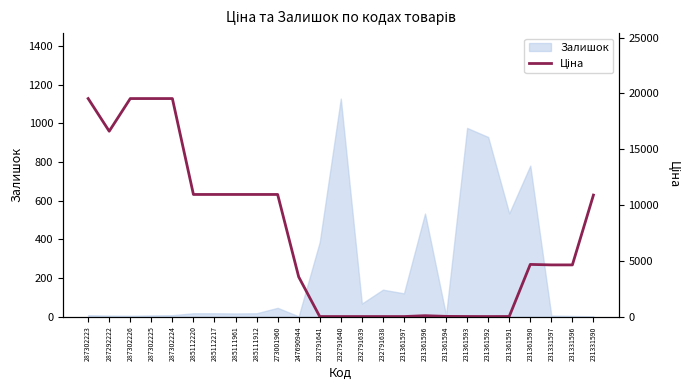

What is the maximum value for Залишок?

1129